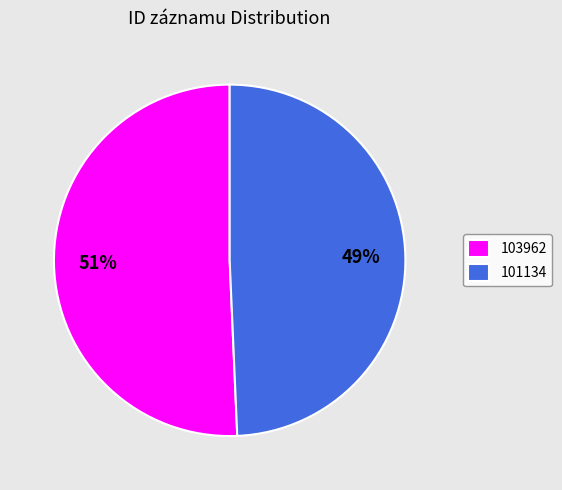

Between 101134 and 103962, which is larger?

103962